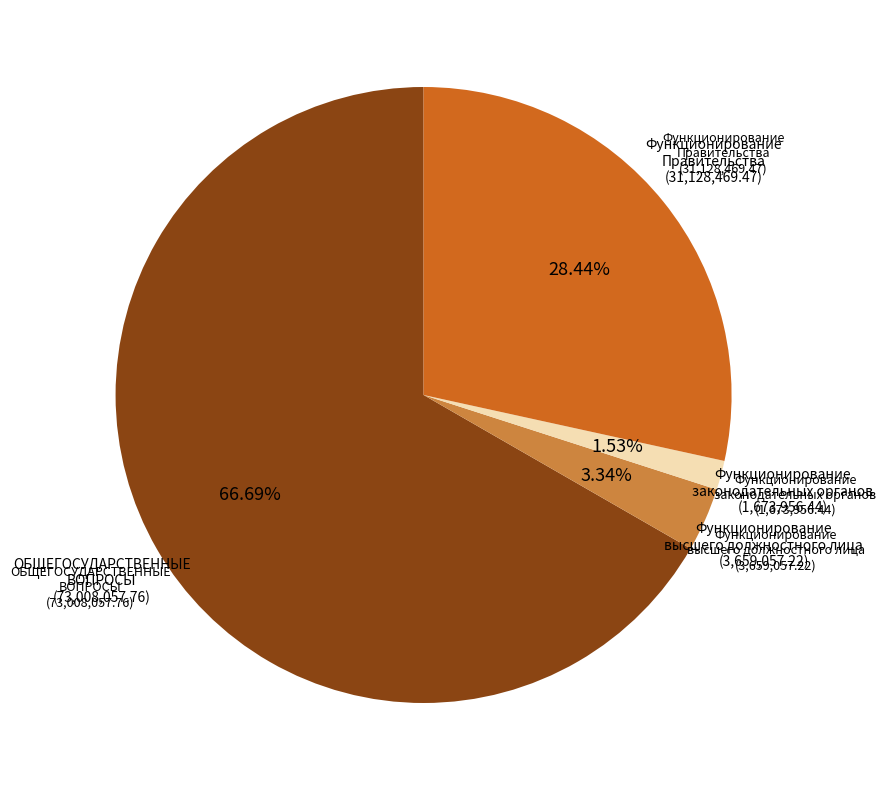

Is there a majority slice in this chart?

Yes